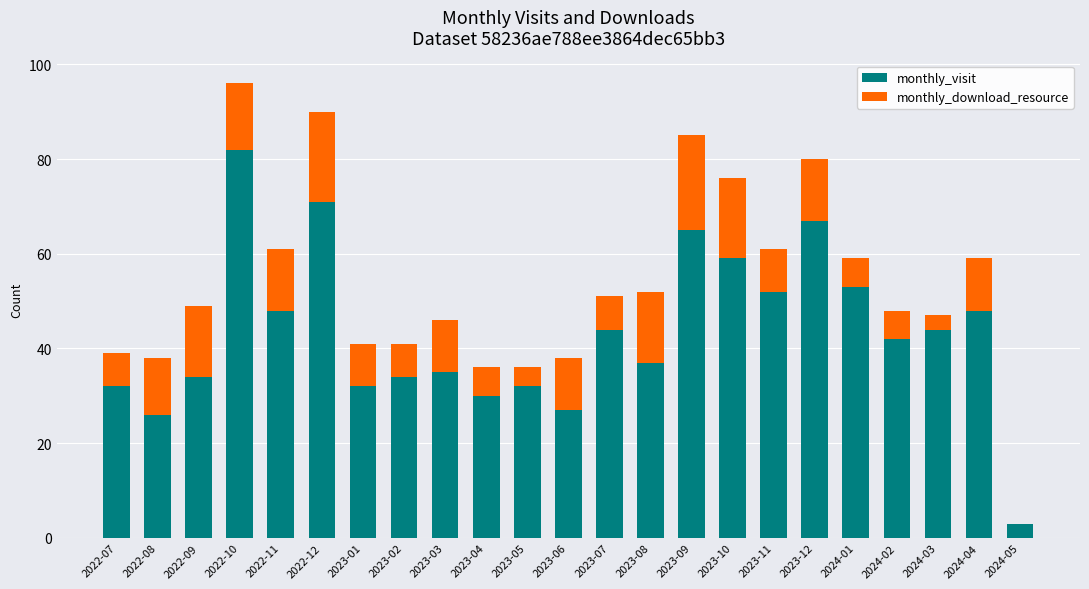

The value of monthly_visit at 2023-06 is 27. True or false?

True